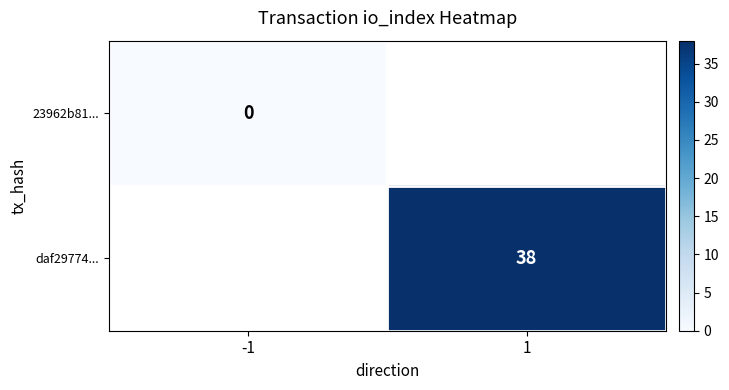

The daf29774... series shows 38 at 1. True or false?

True